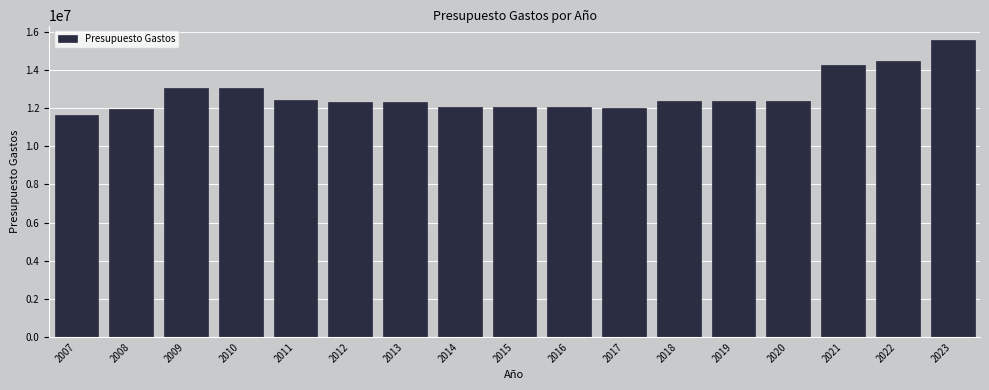

What is the ratio of the value at 2019 to the value at 2009?

0.9